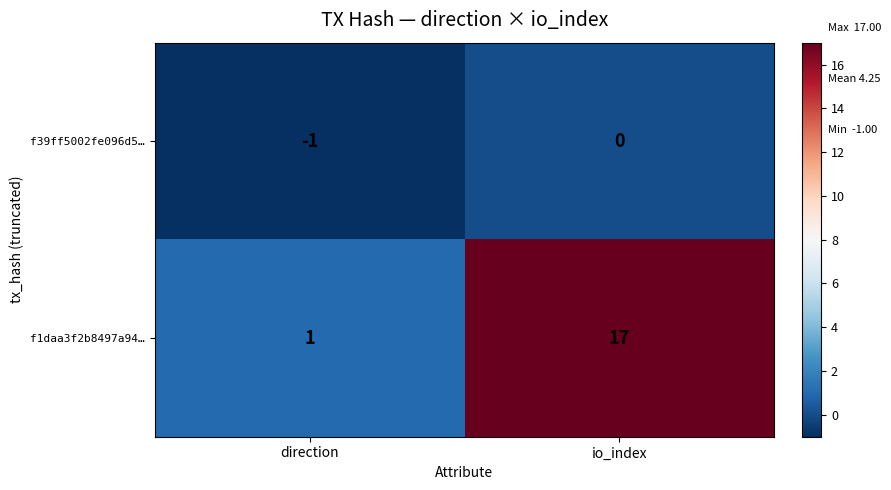

Reading left to right, extract all data points from this chart.

f39ff5002fe096d5…: direction=-1	io_index=0
f1daa3f2b8497a94…: direction=1	io_index=17